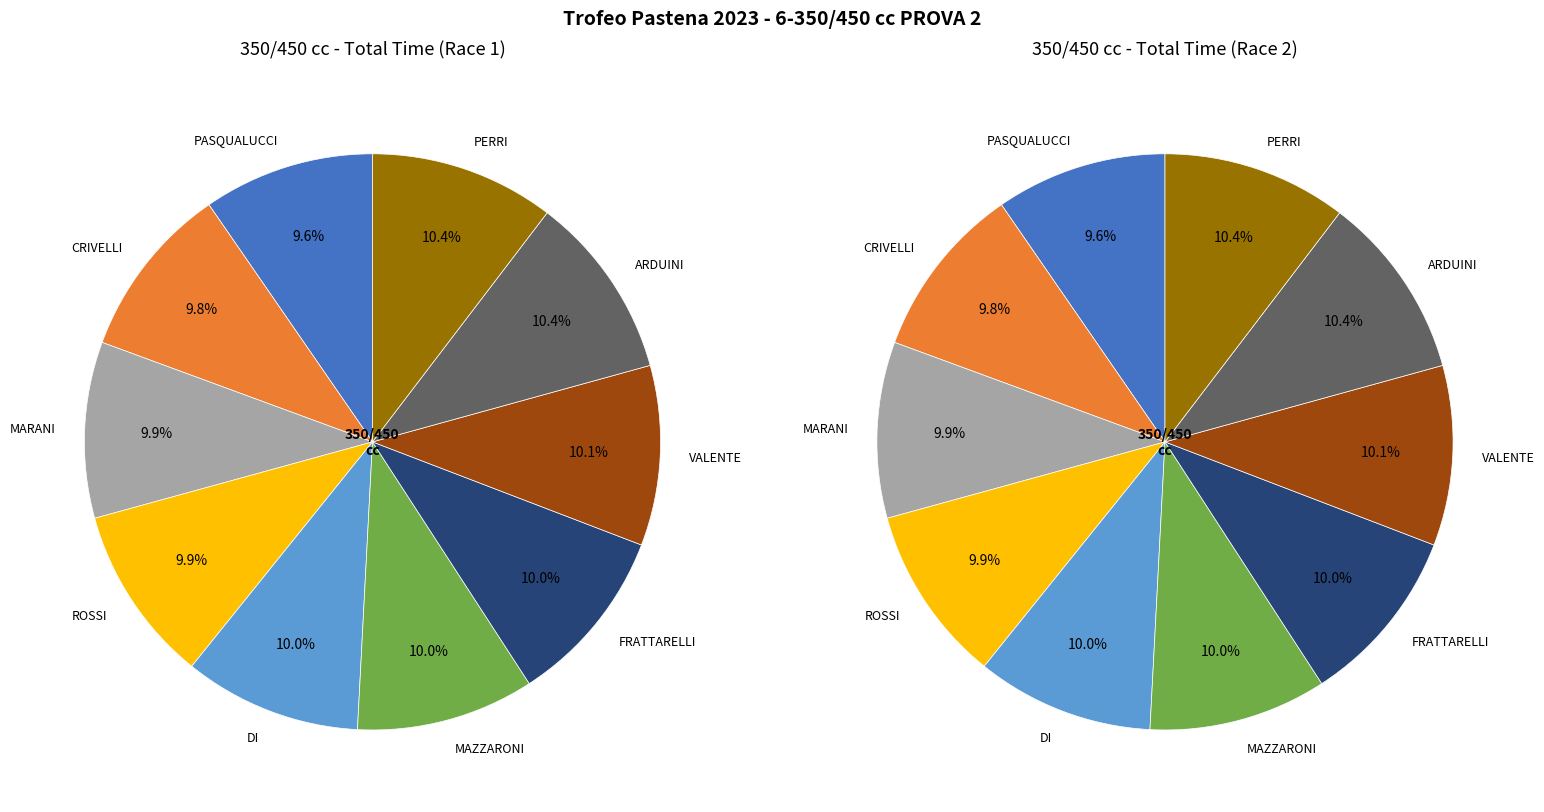

What is the smallest slice in the pie chart?

PASQUALUCCI MANFREDI